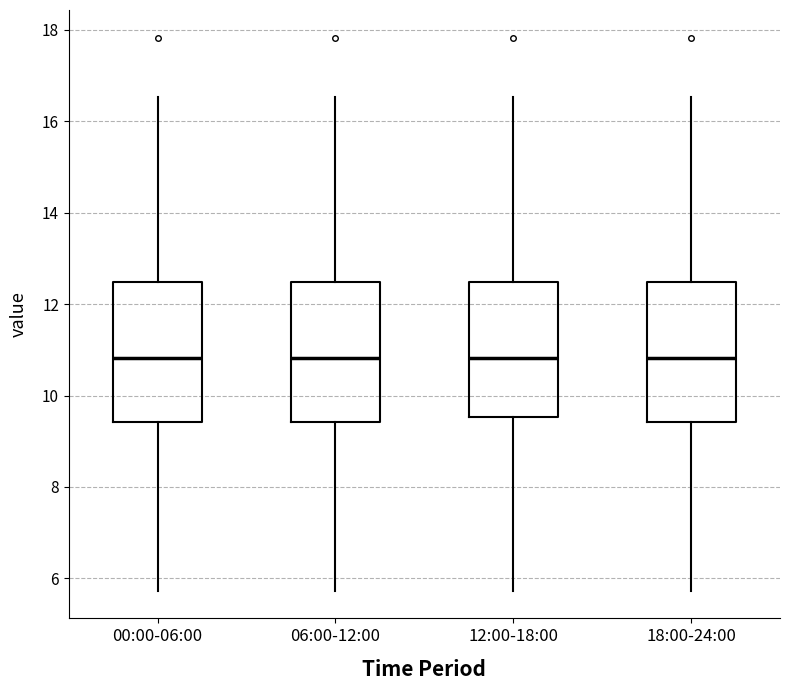

Reading left to right, read every box against the y-axis: the position of its median line, the range the box covers, and the ends of its whiskers. The values are not printed on the chart, so give them approximately, as read against the axis.

00:00-06:00: median 10.8, box 9.4 to 12.4, whiskers 5.8 to 16.6
06:00-12:00: median 10.8, box 9.4 to 12.4, whiskers 5.8 to 16.6
12:00-18:00: median 10.8, box 9.6 to 12.4, whiskers 5.8 to 16.6
18:00-24:00: median 10.8, box 9.4 to 12.4, whiskers 5.8 to 16.6